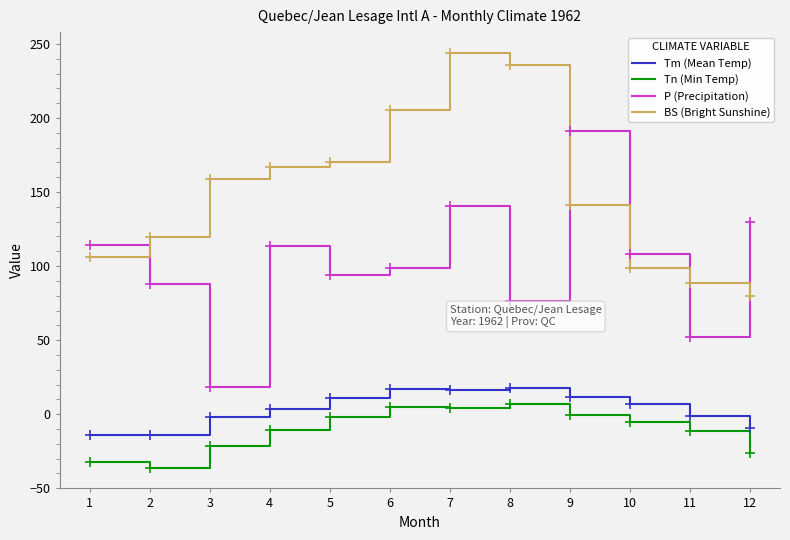

How many times do BS (Bright Sunshine) and P (Precipitation) cross each other?

4